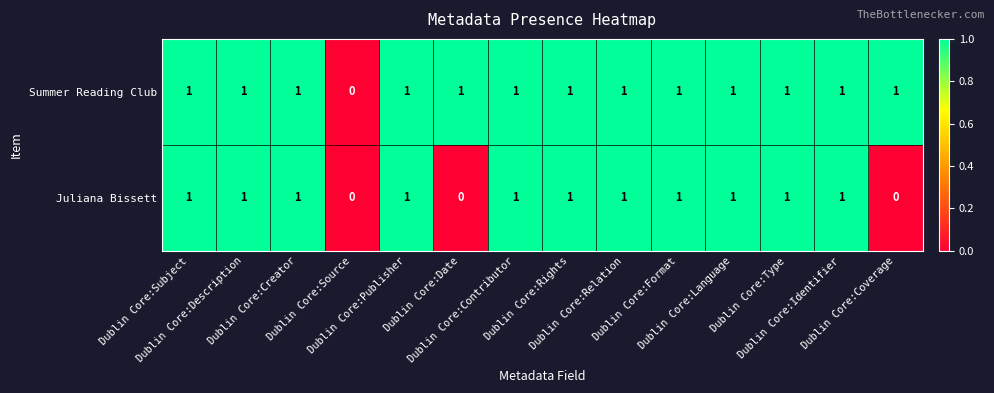

Count the Juliana Bissett values in the range 1 to 2.

11